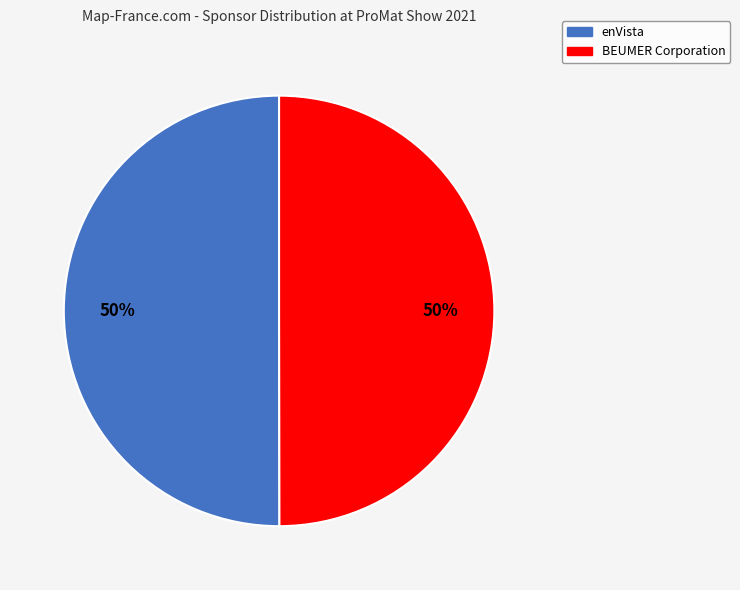

Do BEUMER Corporation and enVista together represent more than half of the pie?

Yes